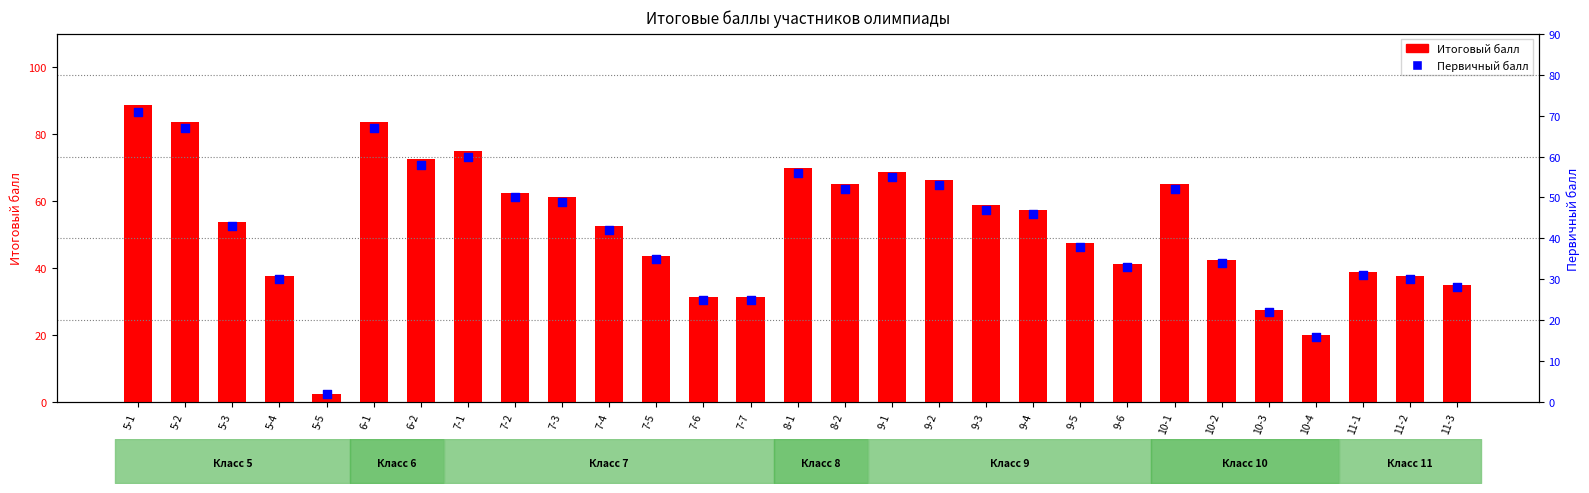

At which category is the sum across all series the highest?

5-1